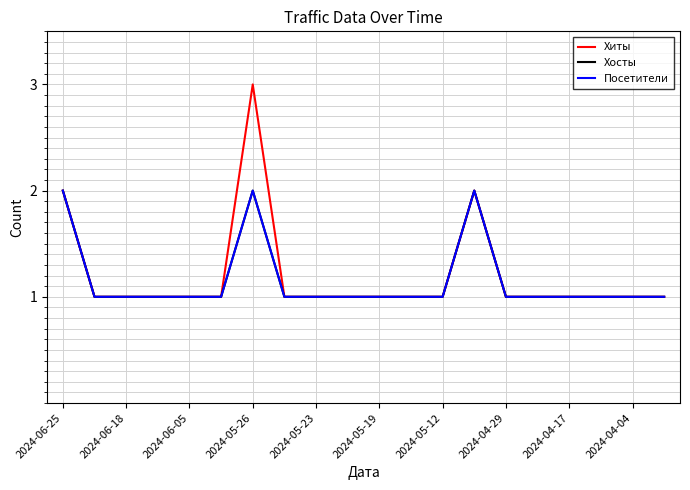

How many lines are shown in the chart?

3